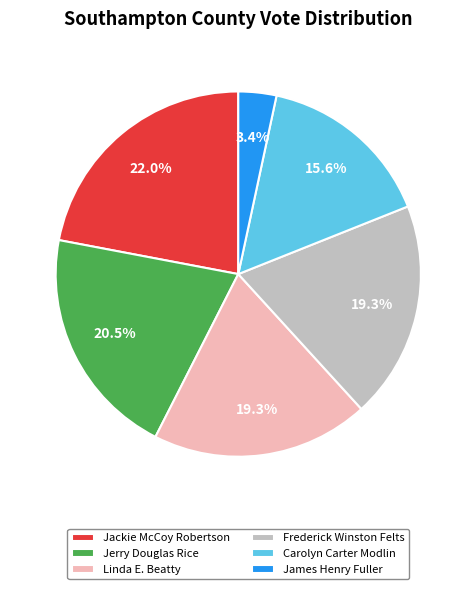

Count the number of slices in the pie.

6